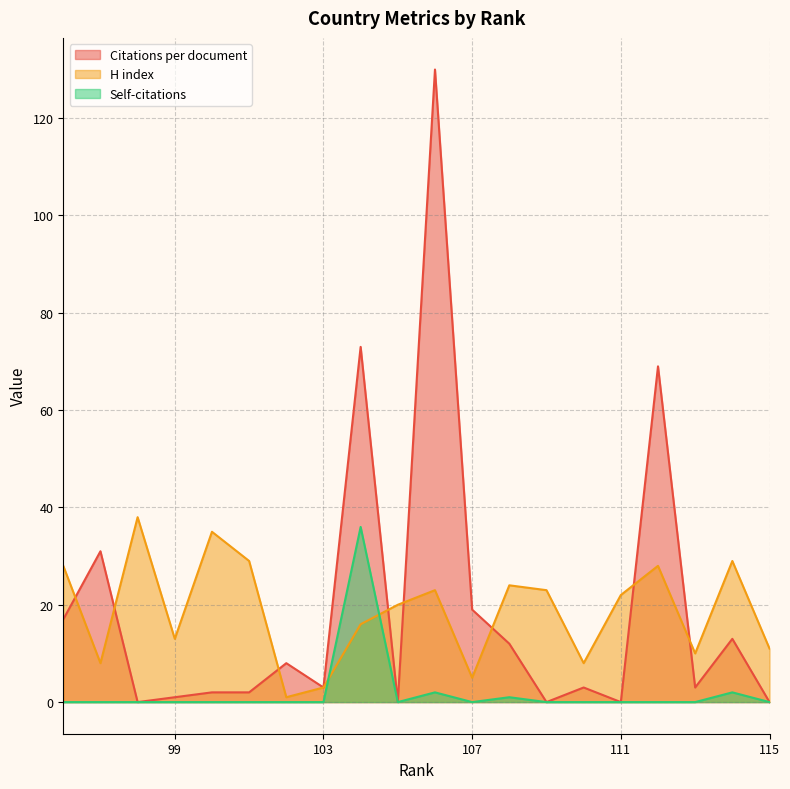

What is the maximum value shown in the chart?

130